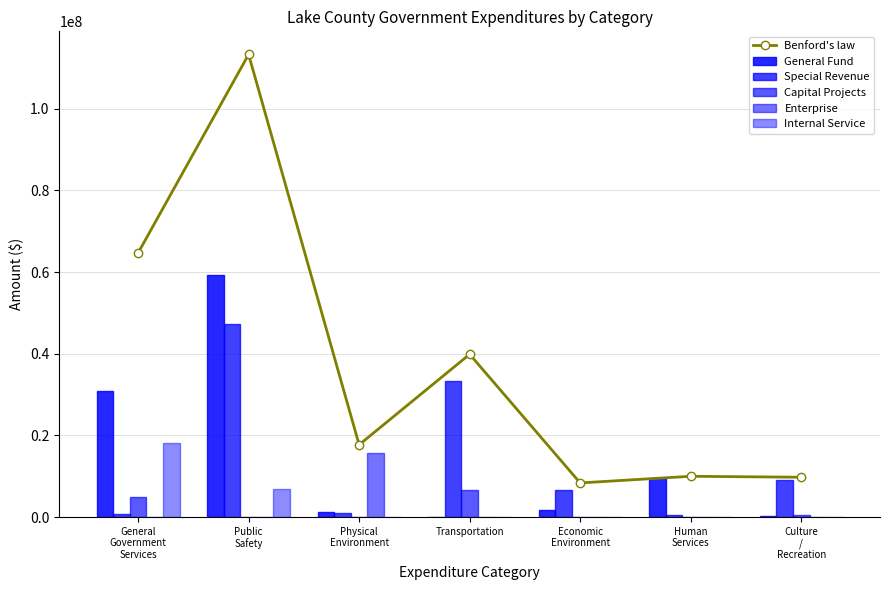

What is the sum of all Benford's law values?

263549085.0